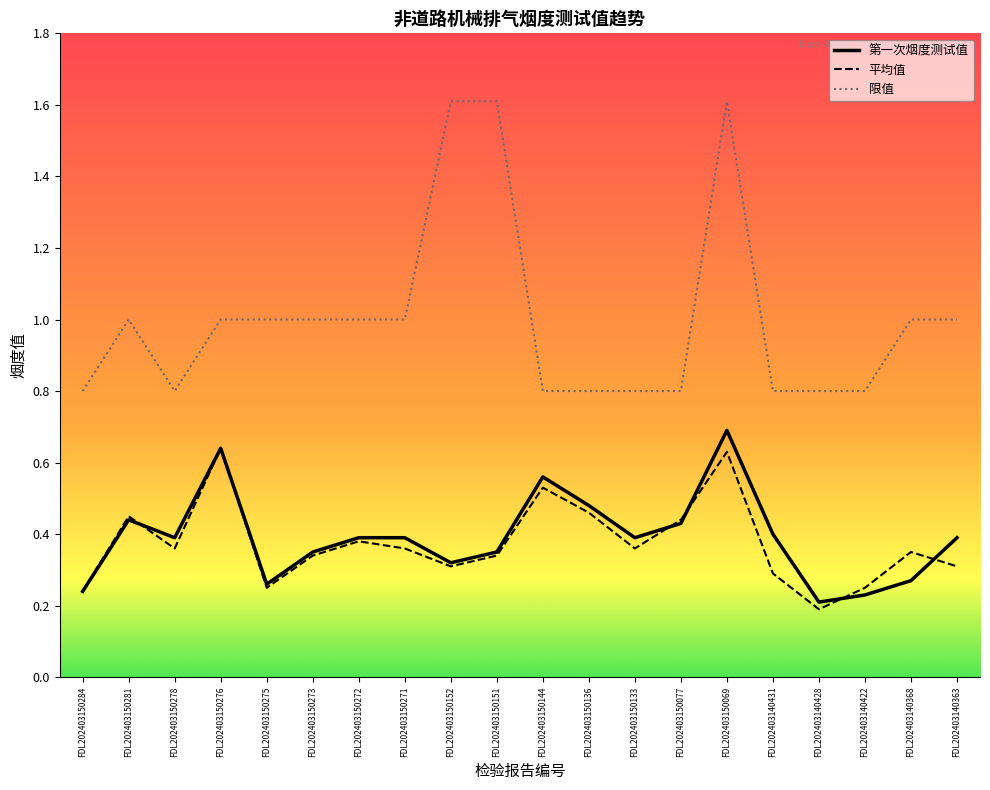

True or false: 平均值 and 限值 intersect in this chart.

False